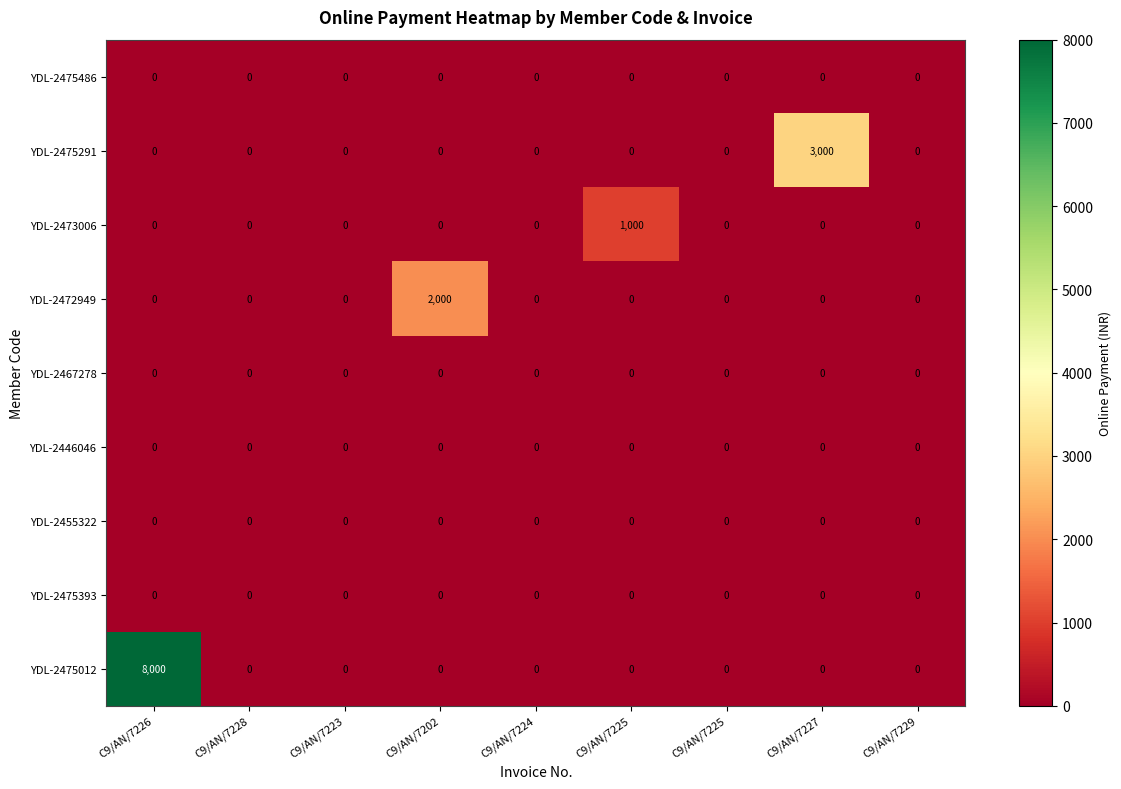

Reading left to right, transcribe all the data shown in this chart.

YDL-2475012: C9/AN/7226=8000	C9/AN/7228=0	C9/AN/7223=0	C9/AN/7202=0	C9/AN/7224=0	C9/AN/7225=0	C9/AN/7225=0	C9/AN/7227=0	C9/AN/7229=0
YDL-2475393: C9/AN/7226=0	C9/AN/7228=0	C9/AN/7223=0	C9/AN/7202=0	C9/AN/7224=0	C9/AN/7225=0	C9/AN/7225=0	C9/AN/7227=0	C9/AN/7229=0
YDL-2455322: C9/AN/7226=0	C9/AN/7228=0	C9/AN/7223=0	C9/AN/7202=0	C9/AN/7224=0	C9/AN/7225=0	C9/AN/7225=0	C9/AN/7227=0	C9/AN/7229=0
YDL-2446046: C9/AN/7226=0	C9/AN/7228=0	C9/AN/7223=0	C9/AN/7202=0	C9/AN/7224=0	C9/AN/7225=0	C9/AN/7225=0	C9/AN/7227=0	C9/AN/7229=0
YDL-2467278: C9/AN/7226=0	C9/AN/7228=0	C9/AN/7223=0	C9/AN/7202=0	C9/AN/7224=0	C9/AN/7225=0	C9/AN/7225=0	C9/AN/7227=0	C9/AN/7229=0
YDL-2472949: C9/AN/7226=0	C9/AN/7228=0	C9/AN/7223=0	C9/AN/7202=2000	C9/AN/7224=0	C9/AN/7225=0	C9/AN/7225=0	C9/AN/7227=0	C9/AN/7229=0
YDL-2473006: C9/AN/7226=0	C9/AN/7228=0	C9/AN/7223=0	C9/AN/7202=0	C9/AN/7224=0	C9/AN/7225=1000	C9/AN/7225=0	C9/AN/7227=0	C9/AN/7229=0
YDL-2475291: C9/AN/7226=0	C9/AN/7228=0	C9/AN/7223=0	C9/AN/7202=0	C9/AN/7224=0	C9/AN/7225=0	C9/AN/7225=0	C9/AN/7227=3000	C9/AN/7229=0
YDL-2475486: C9/AN/7226=0	C9/AN/7228=0	C9/AN/7223=0	C9/AN/7202=0	C9/AN/7224=0	C9/AN/7225=0	C9/AN/7225=0	C9/AN/7227=0	C9/AN/7229=0